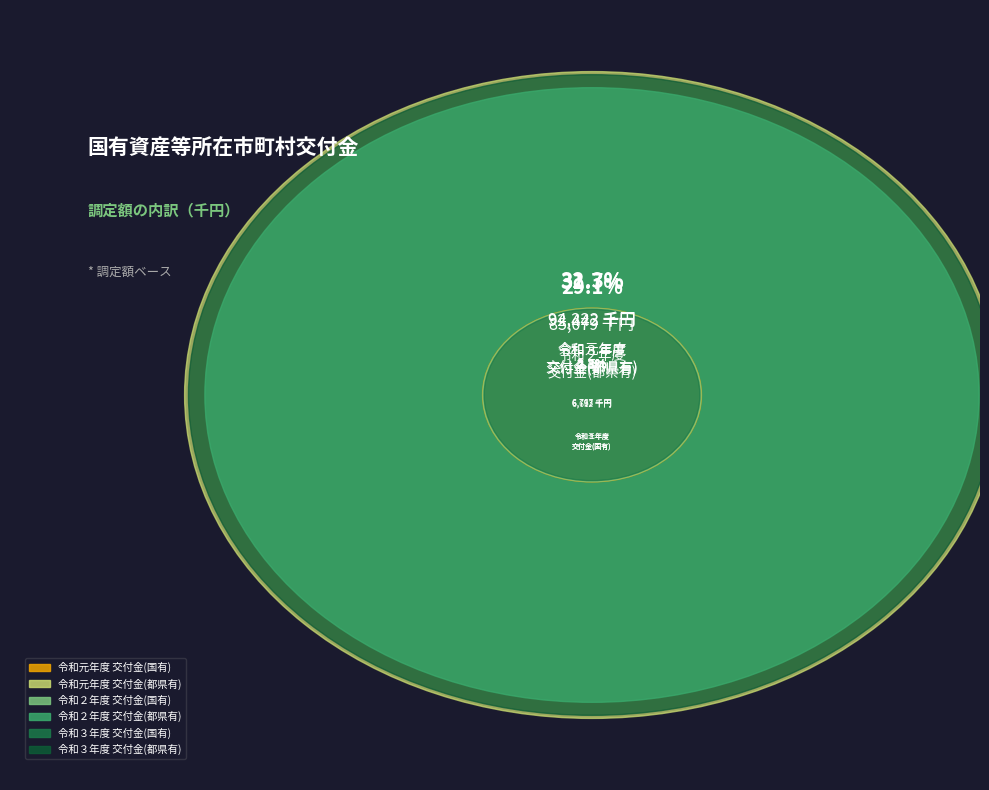

Is the sum of 令和３年度
交付金(国有) and 令和２年度
交付金(都県有) greater than half?

No